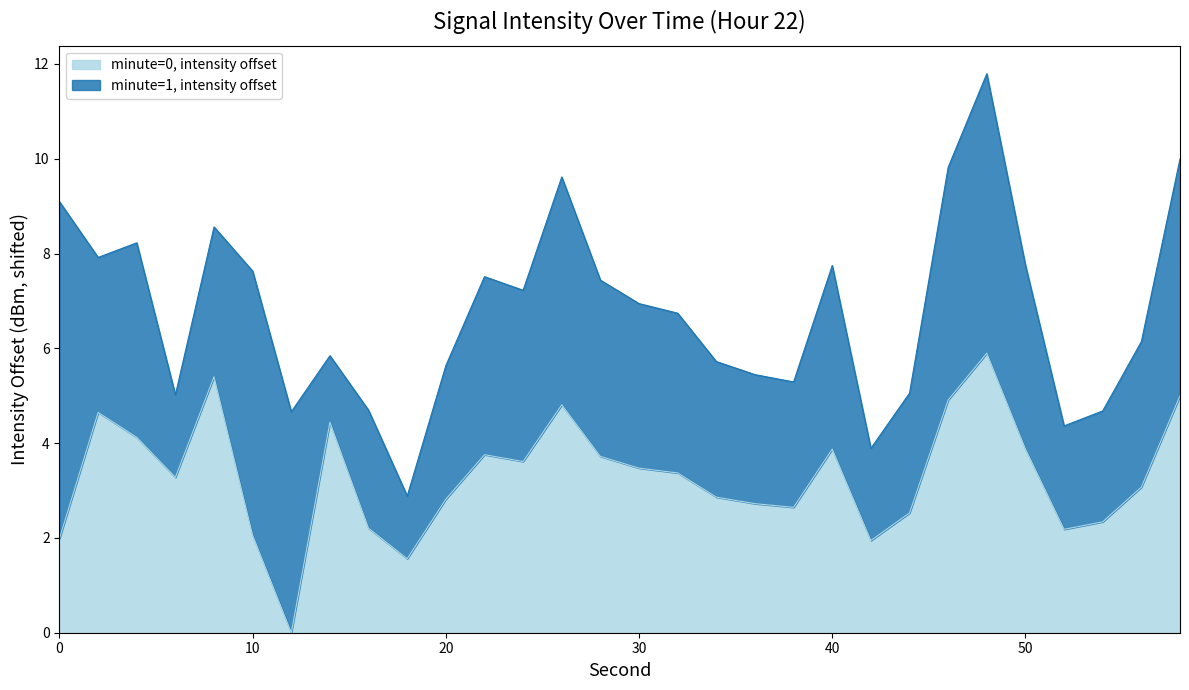

What is the greatest value displayed?

5.9